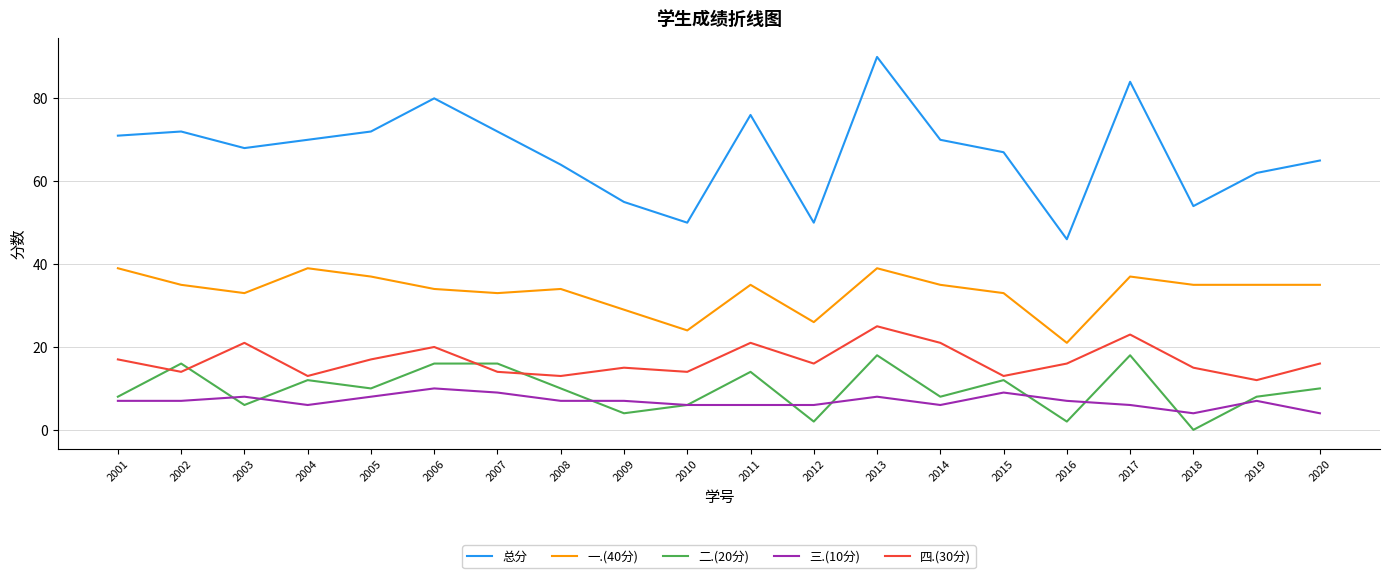

Count the number of categories in the chart.

20